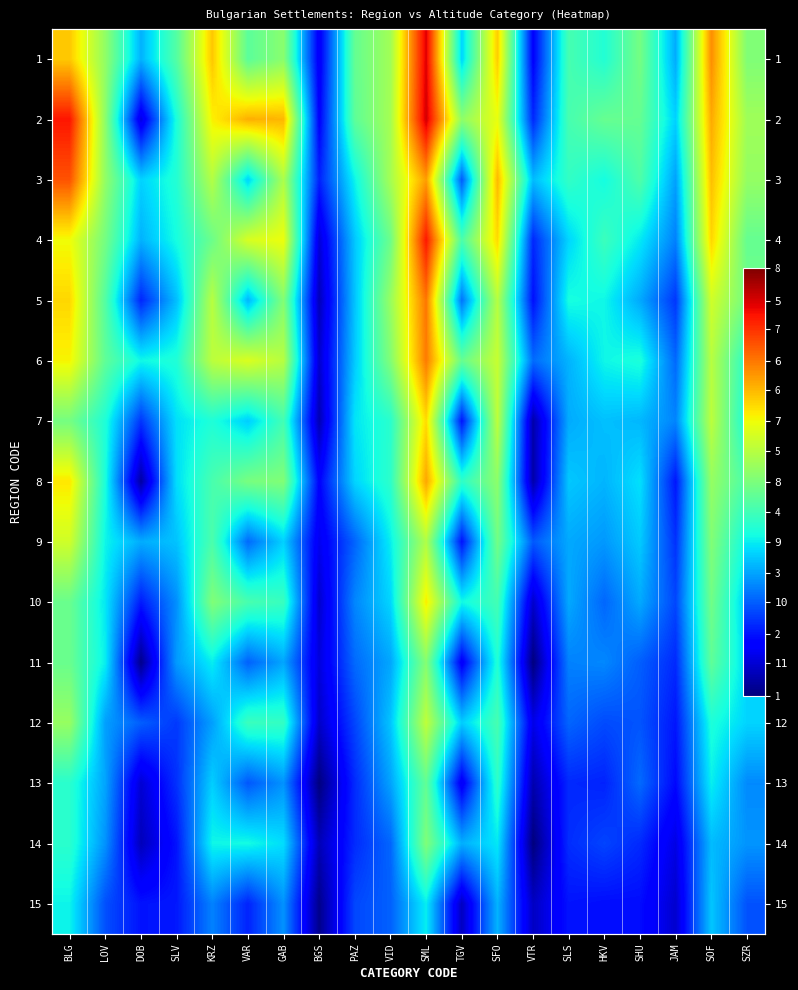

The value of 1 at GAB is 4.6. True or false?

True